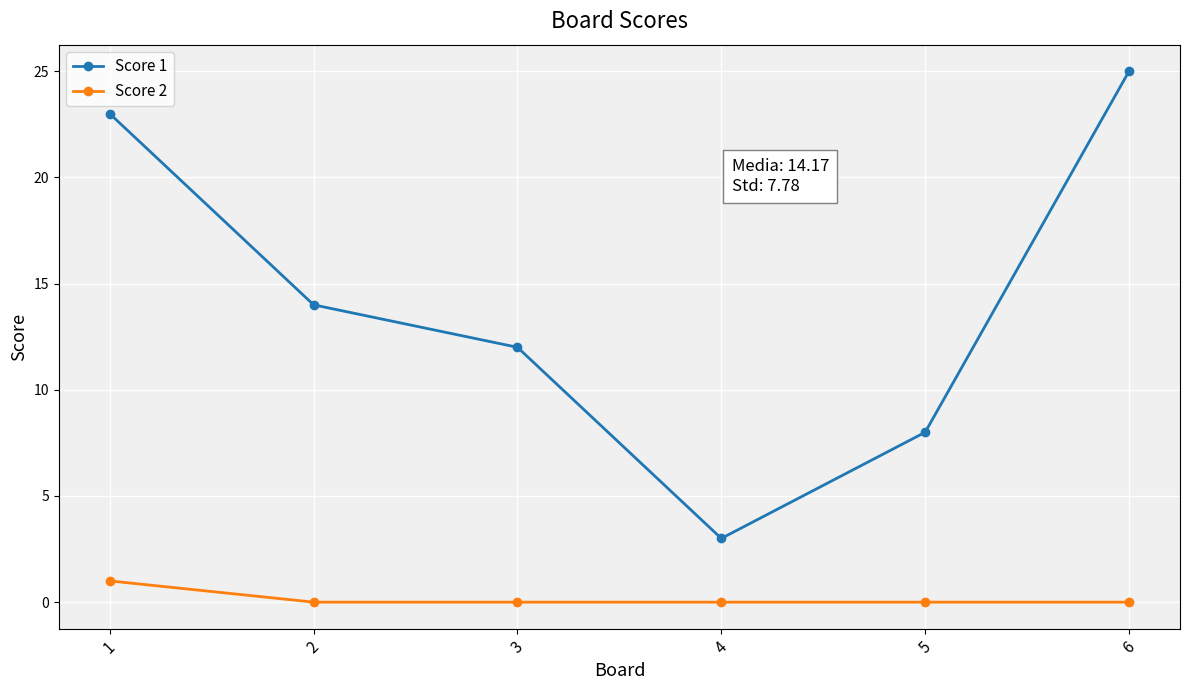

Reading right to left, what are all the values shown in this chart?

Score 1: 25	8	3	12	14	23
Score 2: 0	0	0	0	0	1